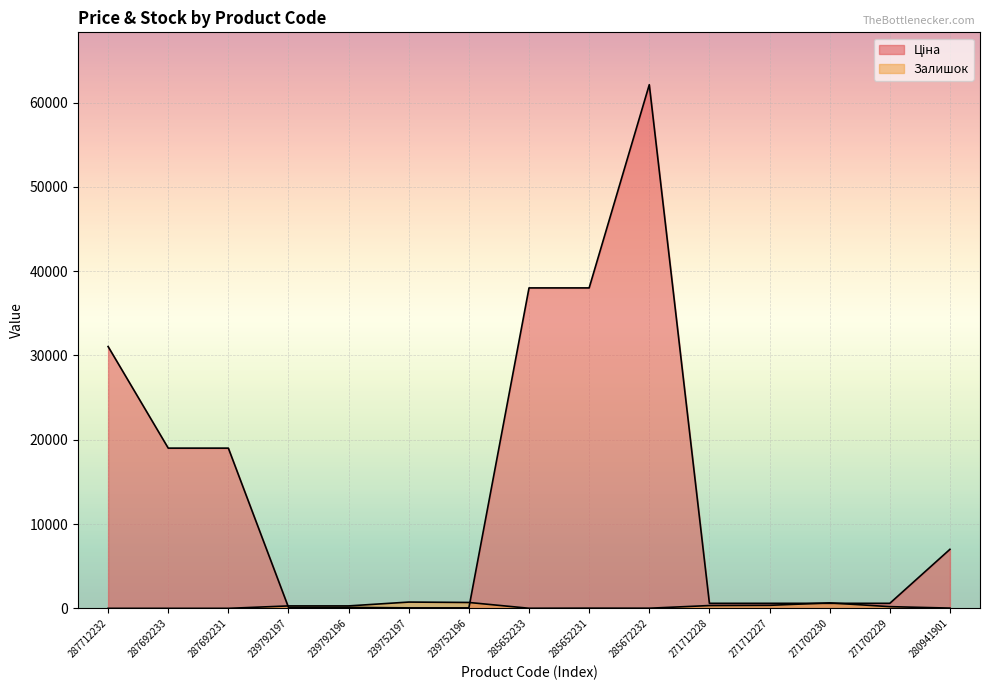

At which label does Залишок reach its peak?

239752197